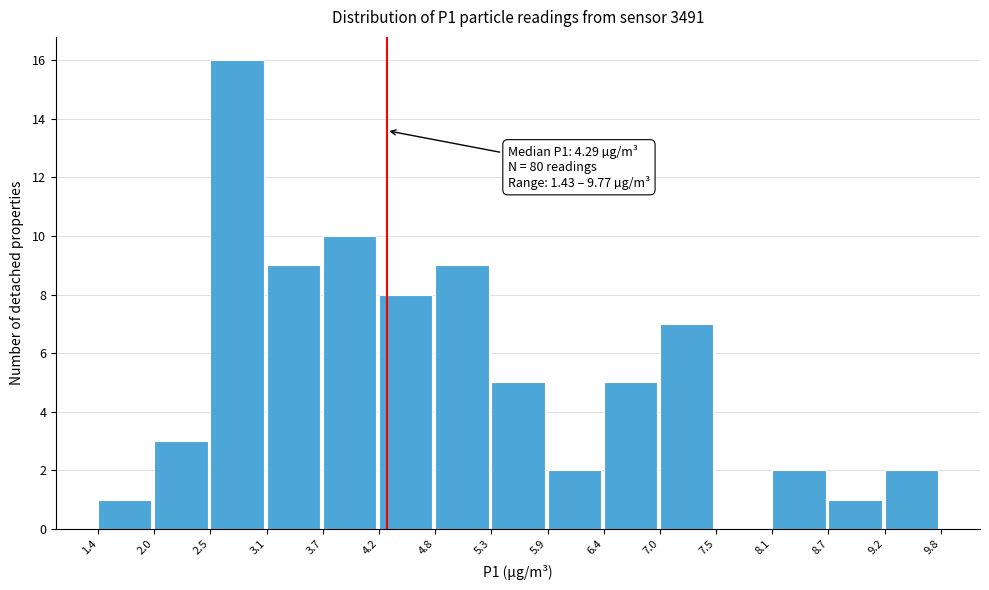

Which range on the x-axis has the tallest bar?

2.5 to 3.1